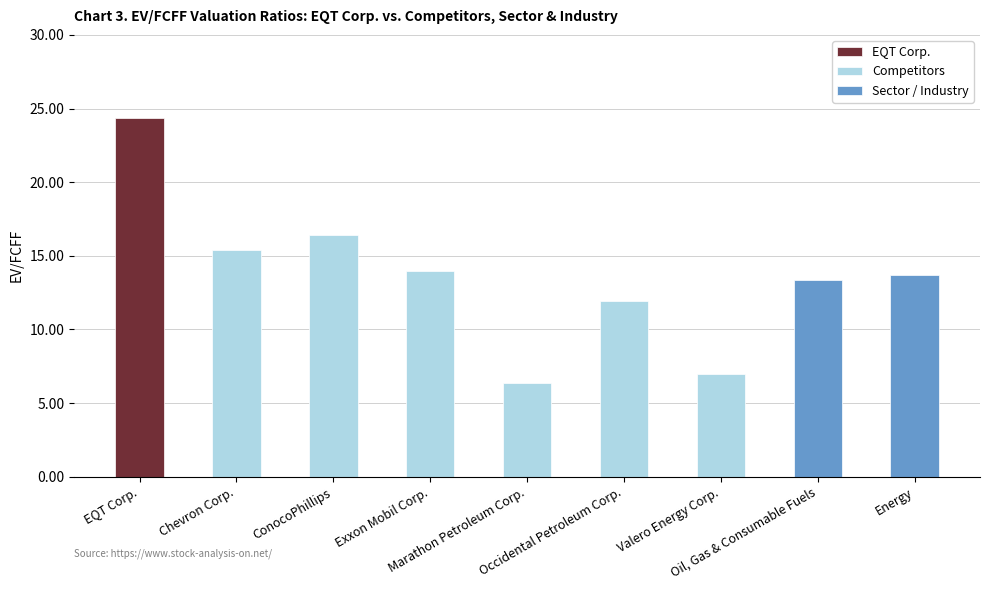

Rank the categories by value from lowest to highest.

Marathon Petroleum Corp., Valero Energy Corp., Occidental Petroleum Corp., Oil, Gas & Consumable Fuels, Energy, Exxon Mobil Corp., Chevron Corp., ConocoPhillips, EQT Corp.